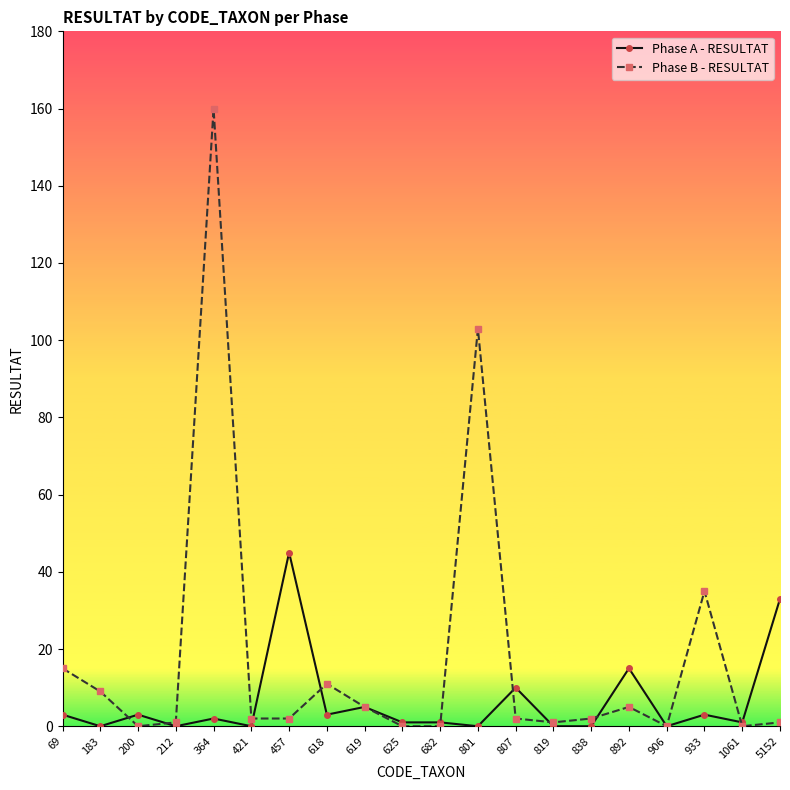

Between 200 and 457, which series saw the biggest shift?

Phase A - RESULTAT